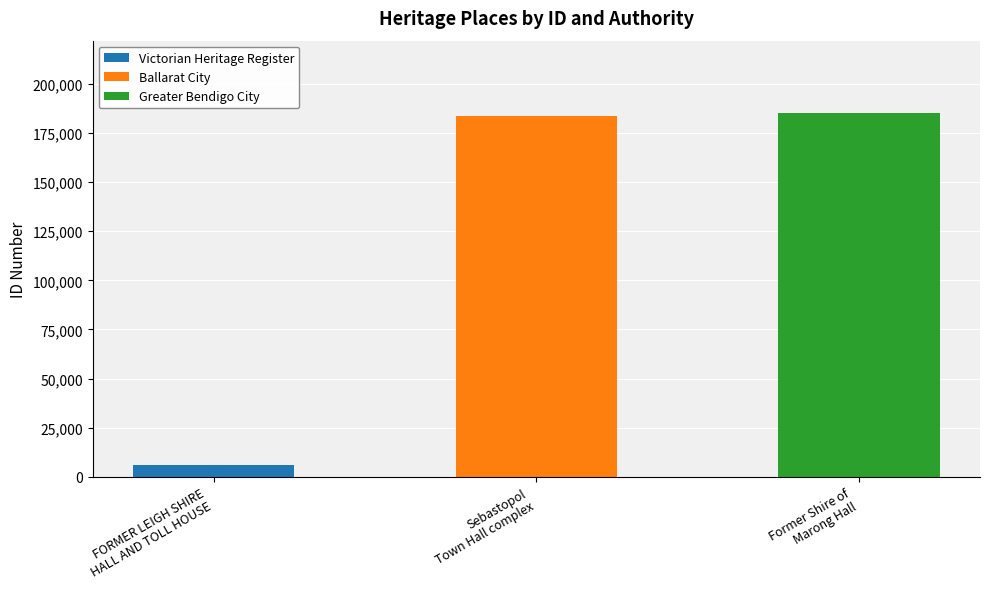

What is the change in value from FORMER LEIGH SHIRE
HALL AND TOLL HOUSE to Former Shire of
Marong Hall?

+178919